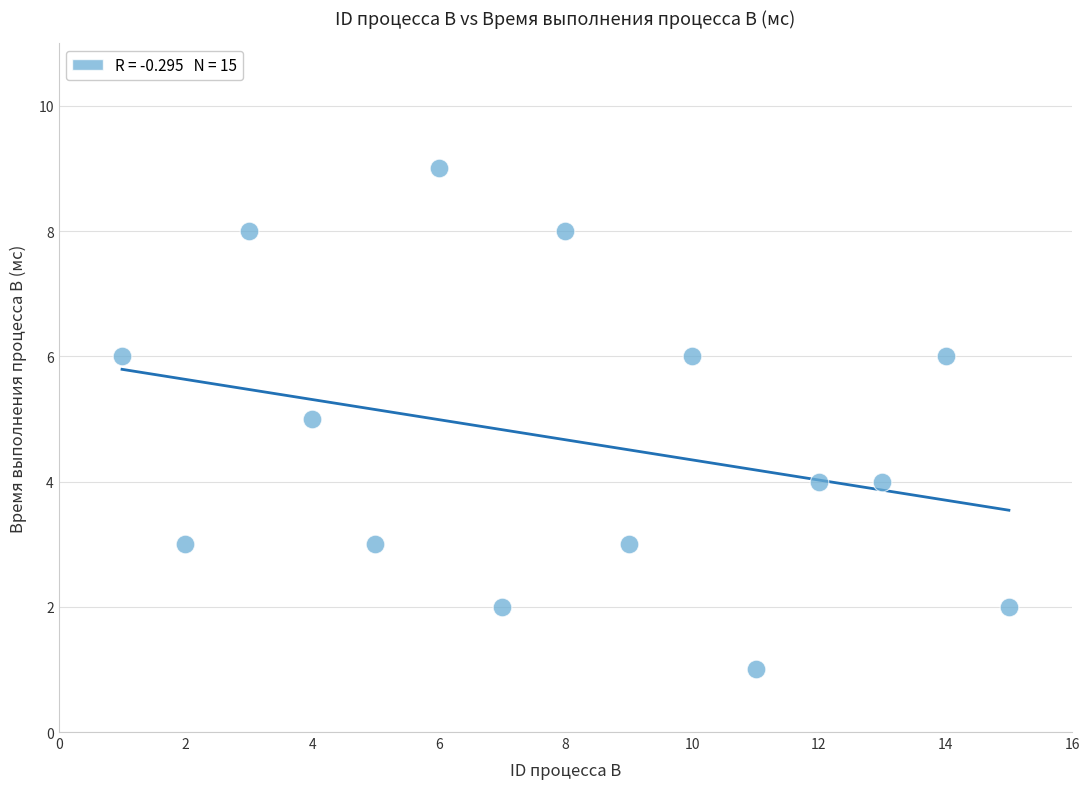

What is the range of X values (max minus min)?

14